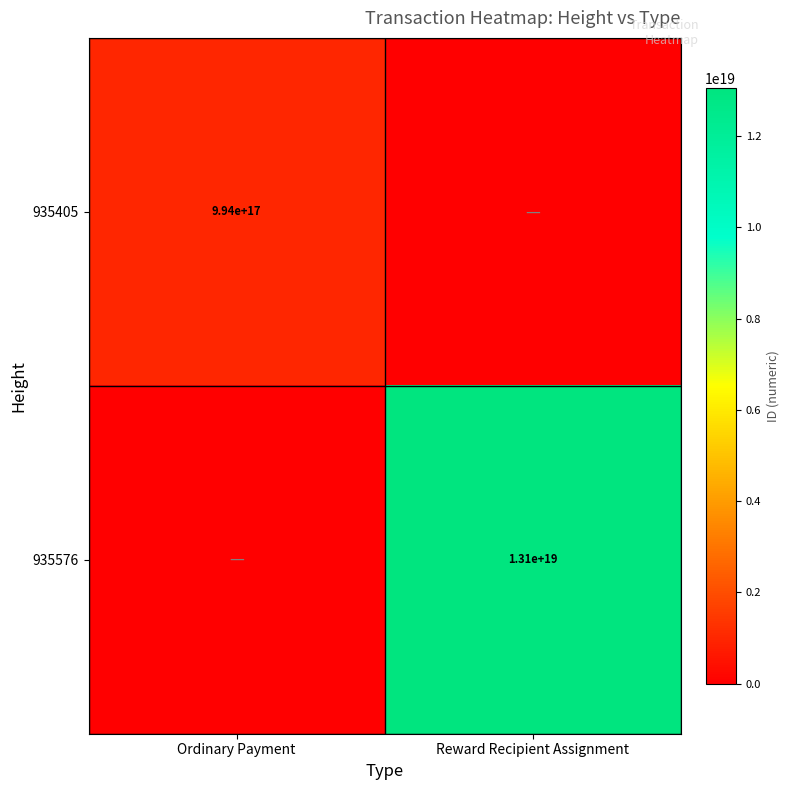

The 935576 series shows 21103784606102200320 at Reward Recipient Assignment. True or false?

False